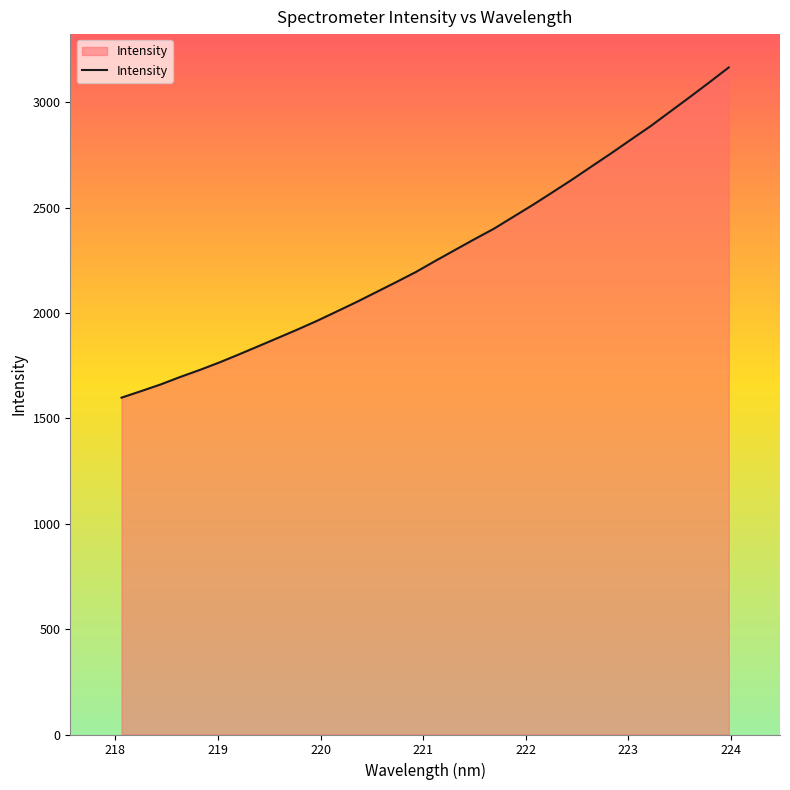

What is the maximum value shown in the chart?

3165.0